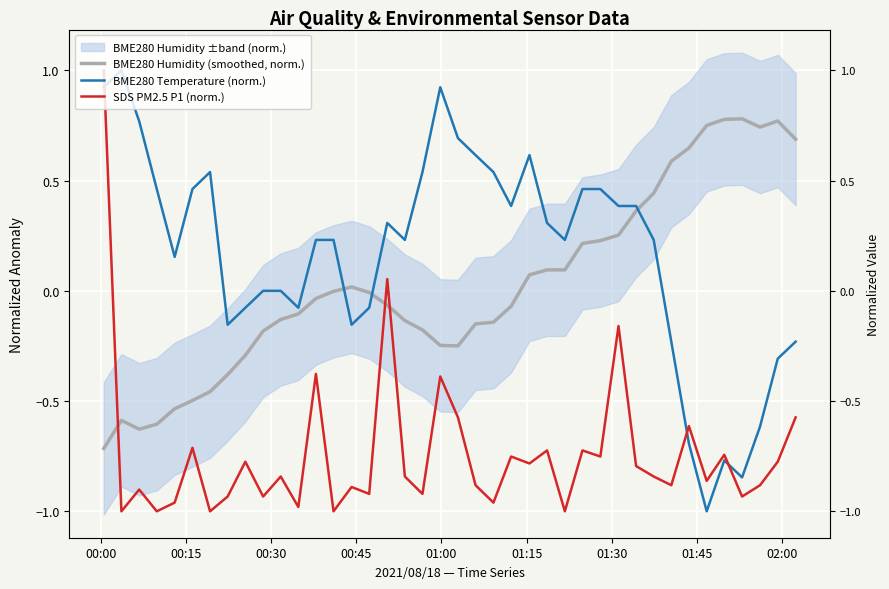

Rank the series by their average value, from lowest to highest.

SDS PM2.5 P1 (norm.), BME280 Humidity (smoothed, norm.), BME280 Temperature (norm.)